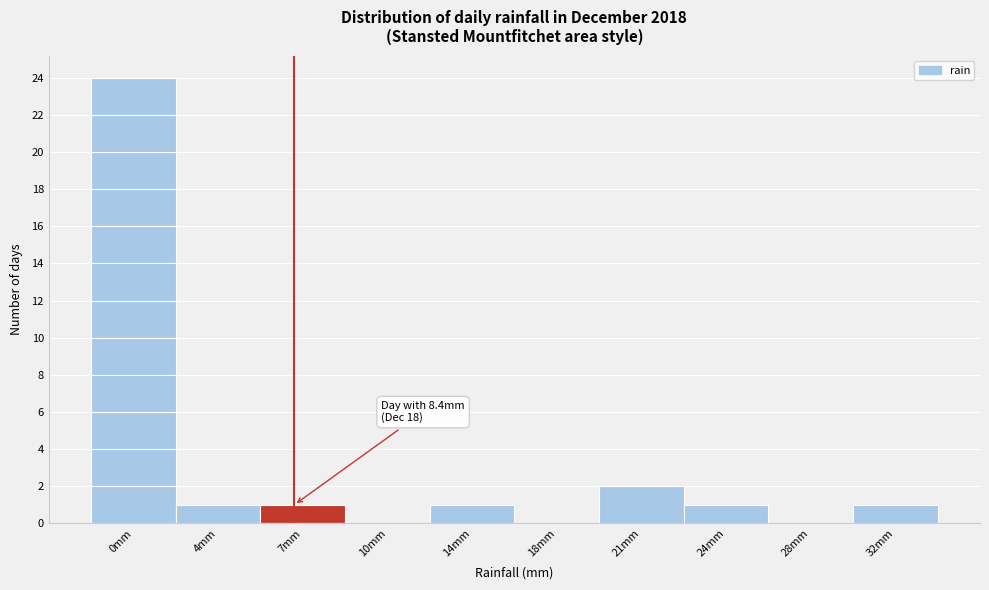

Reading left to right, transcribe all the data shown in this chart.

0mm=24	4mm=1	7mm=1	10mm=0	14mm=1	18mm=0	21mm=2	24mm=1	28mm=0	32mm=1